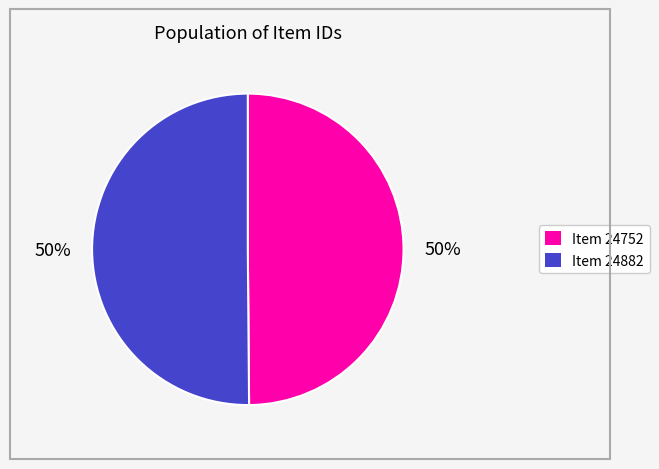

To the nearest percent, what is the average slice percentage?

50%